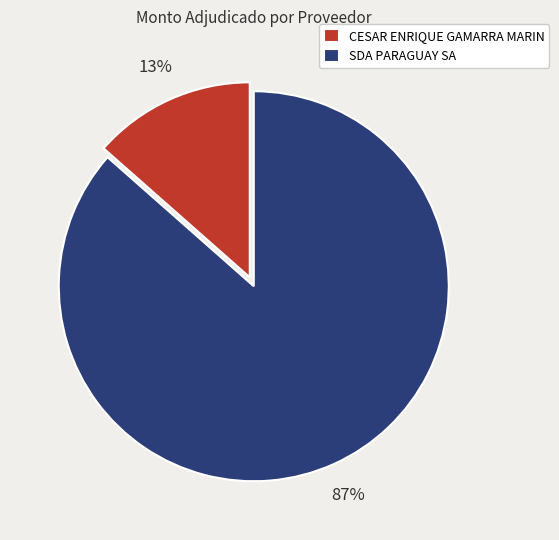

Combined, do CESAR ENRIQUE GAMARRA MARIN and SDA PARAGUAY SA account for over 50%?

Yes